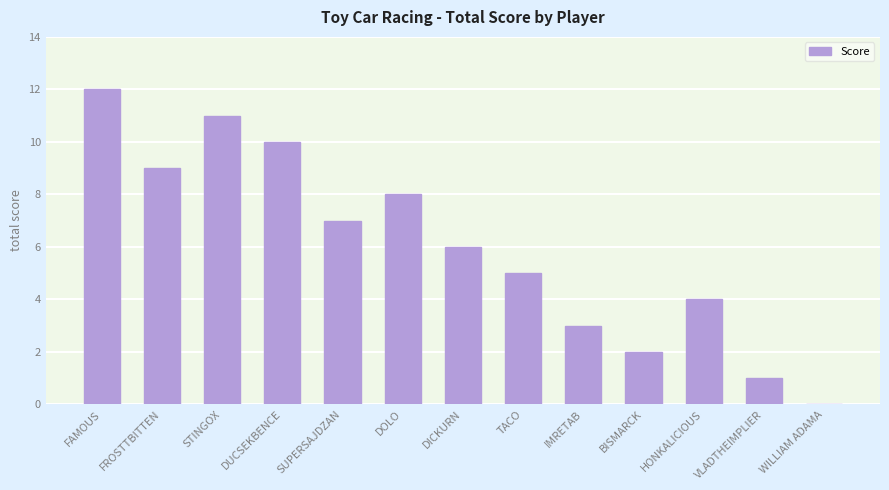

What is the change in value from DOLO to TACO?

-3